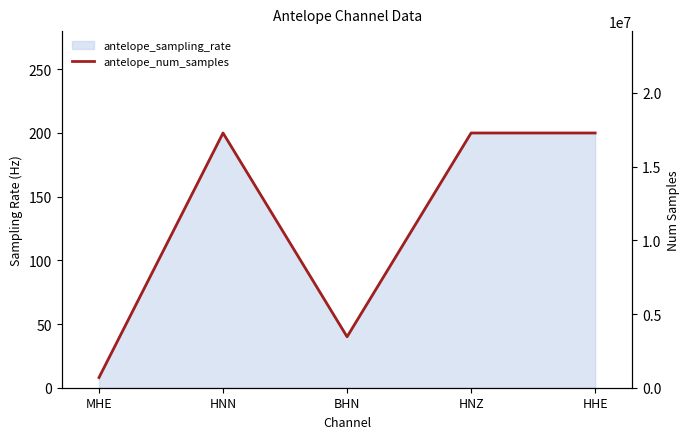

The chart shows a value of 1134349 at MHE. True or false?

False